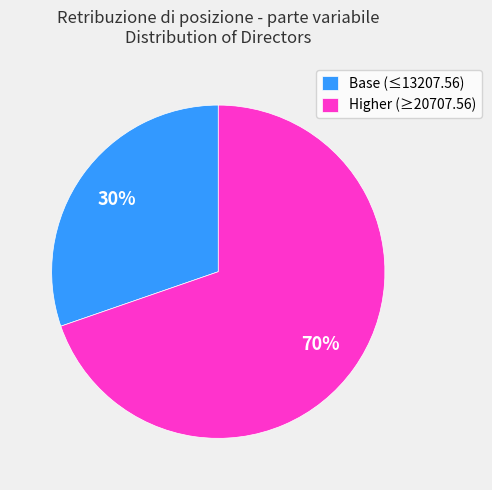

Does any single category account for the majority?

Yes